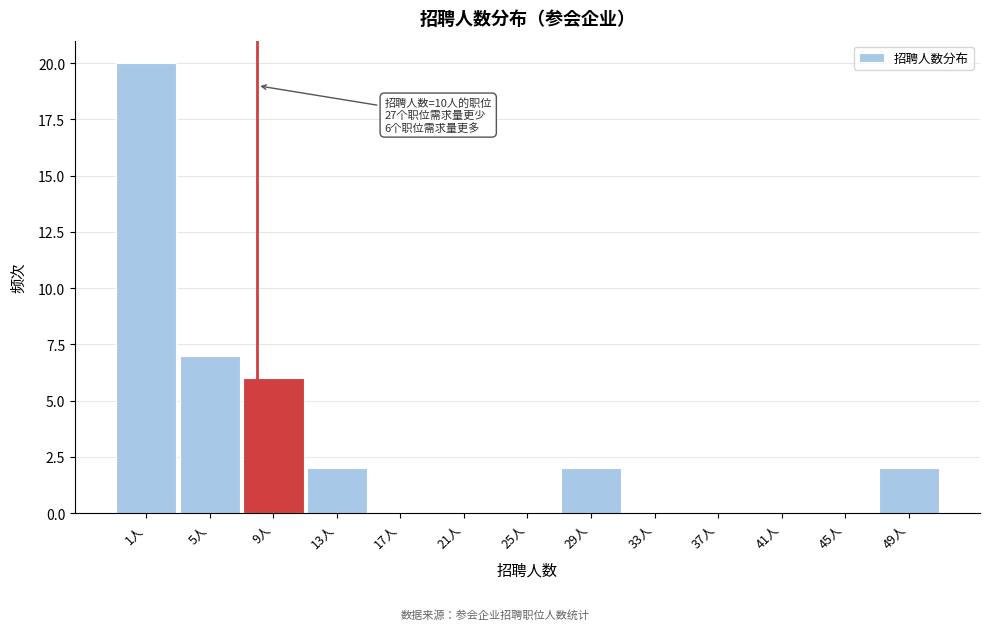

Reading left to right, list all the values displayed in this chart.

1人=20	5人=7	9人=6	13人=2	17人=0	21人=0	25人=0	29人=2	33人=0	37人=0	41人=0	45人=0	49人=2